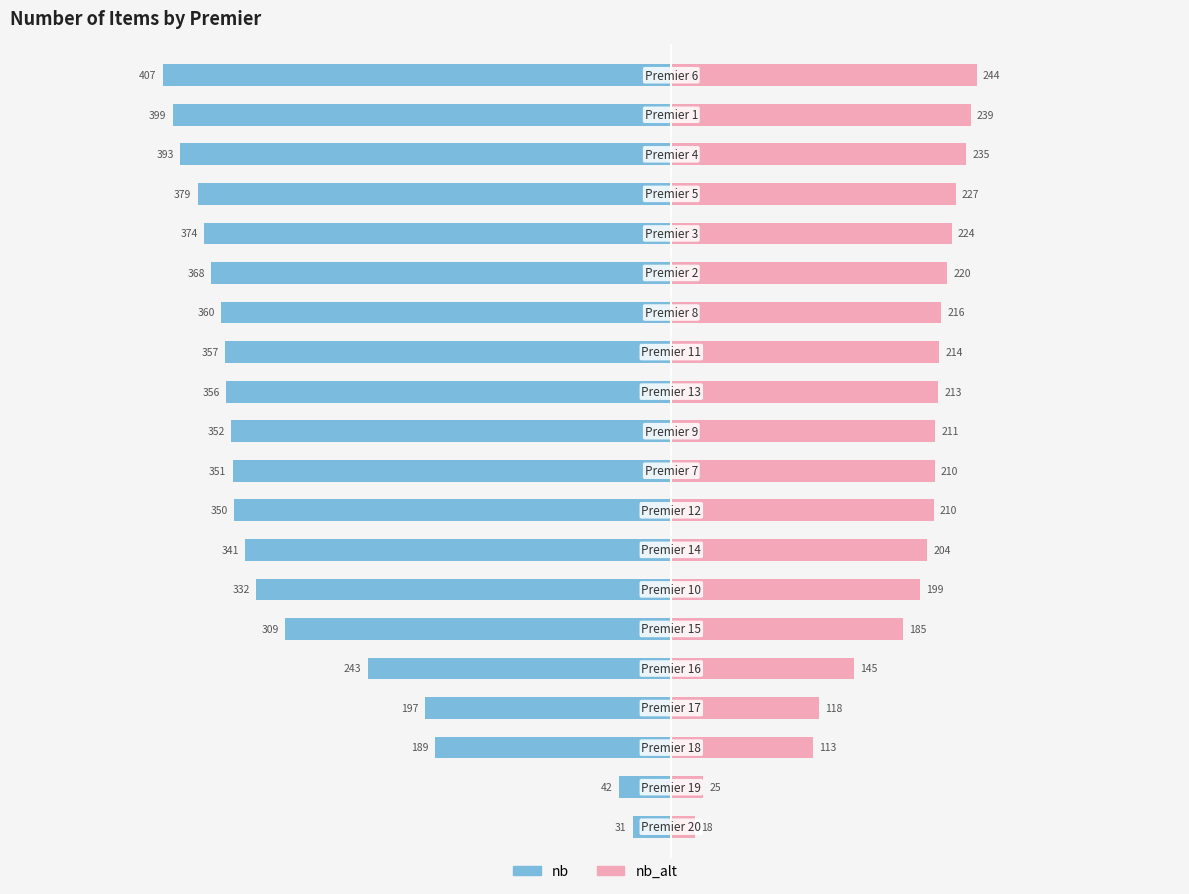

How many bars are there in each group?

2